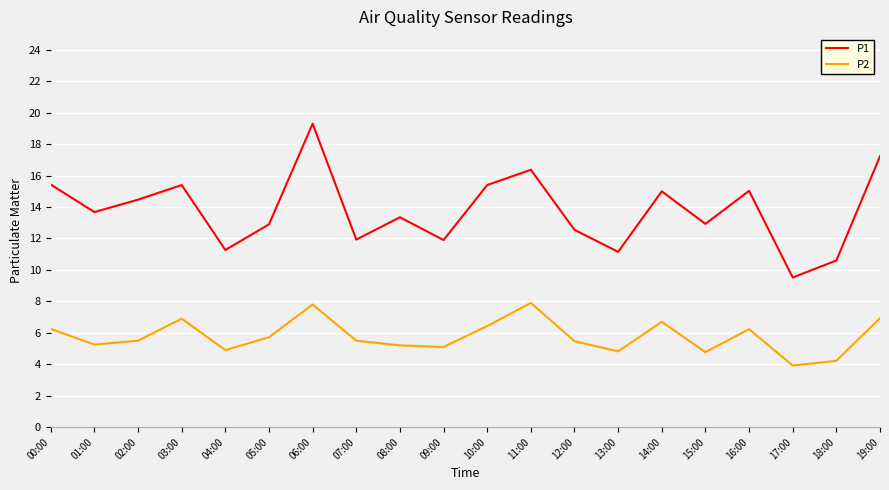

Count the number of data series in this chart.

2